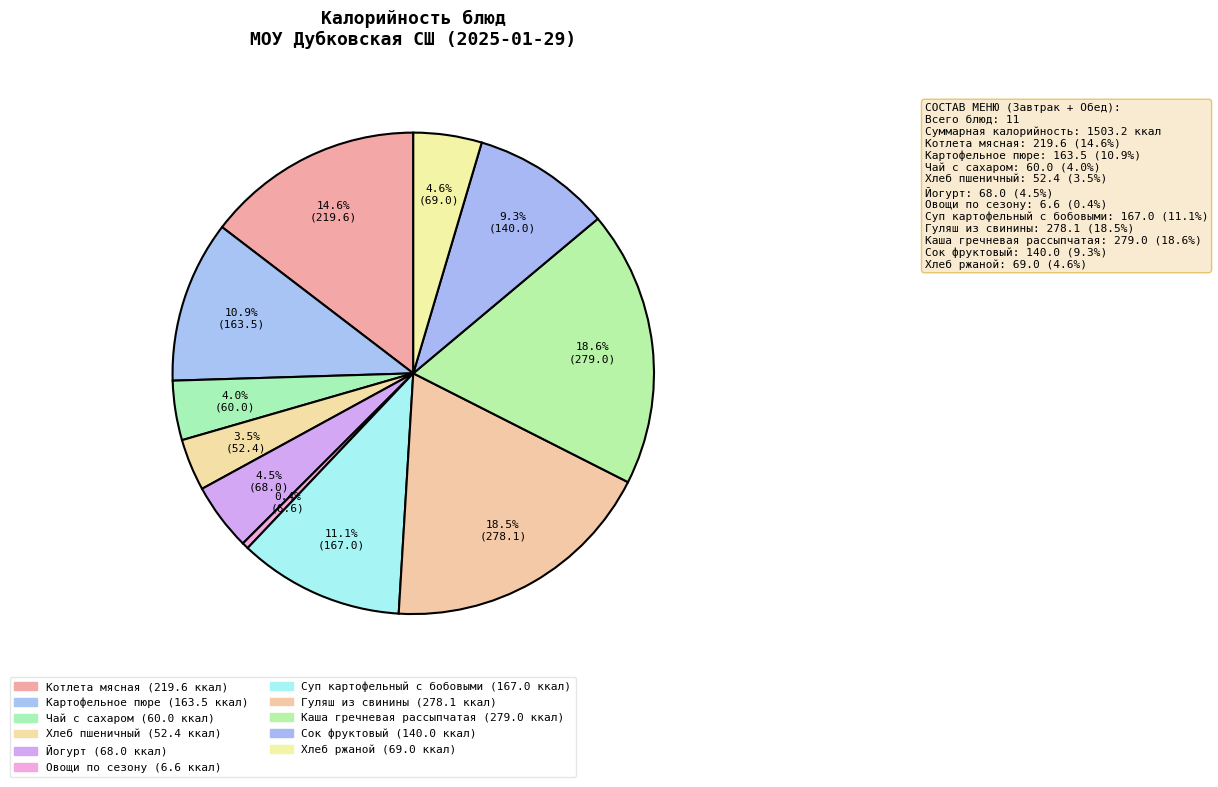

The Гуляш из свинины slice represents 33% of the pie. True or false?

False